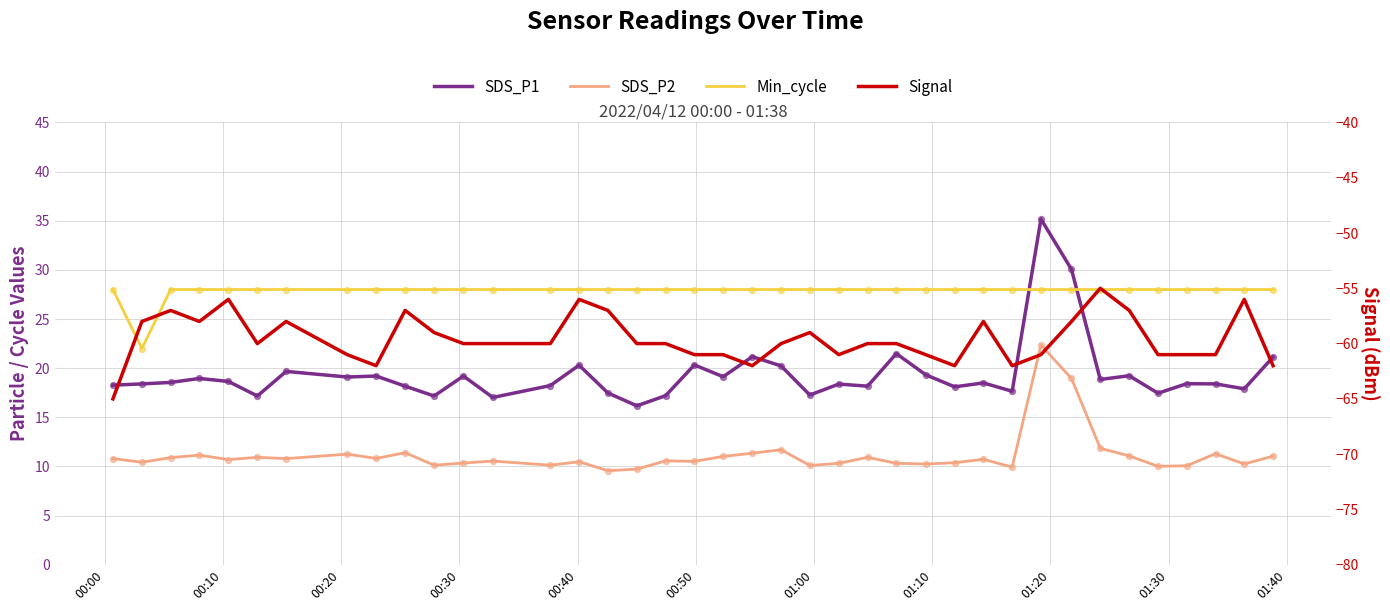

Which series has the largest total across all categories?

Min_cycle